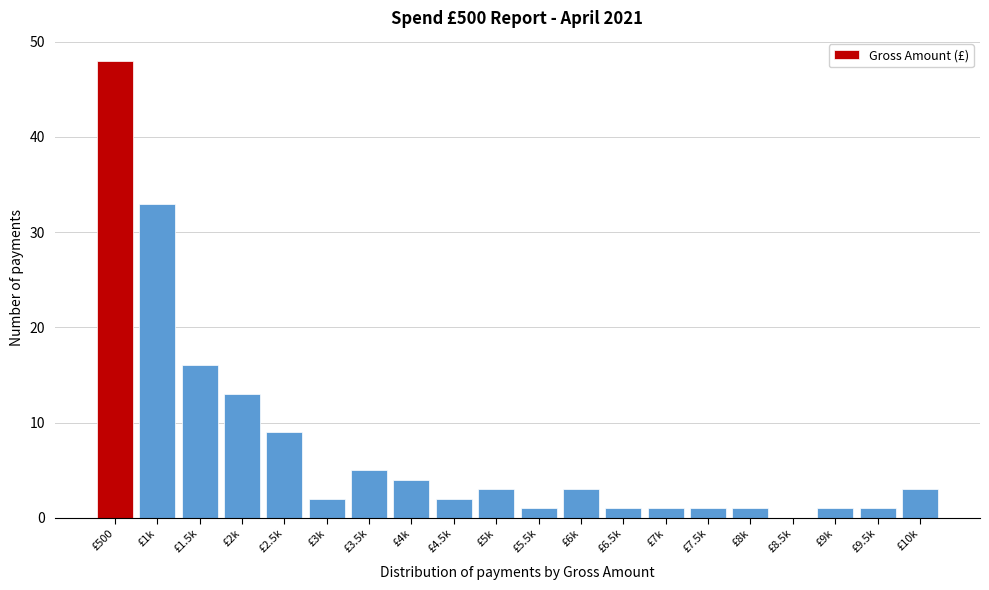

Reading left to right, extract all data points from this chart.

£500=48	£1k=33	£1.5k=16	£2k=13	£2.5k=9	£3k=2	£3.5k=5	£4k=4	£4.5k=2	£5k=3	£5.5k=1	£6k=3	£6.5k=1	£7k=1	£7.5k=1	£8k=1	£8.5k=0	£9k=1	£9.5k=1	£10k=3